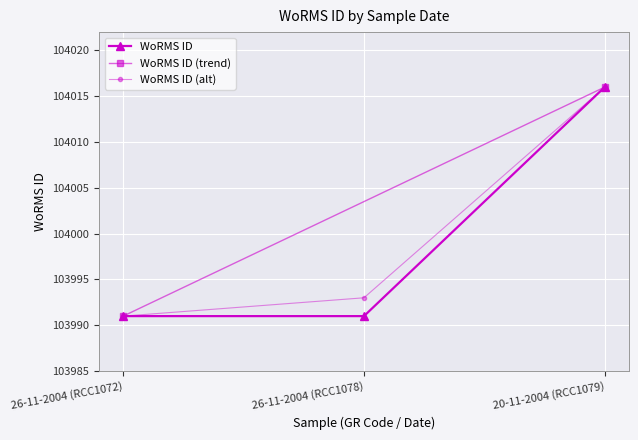

Where is the data nearest to the value 104003?

26-11-2004 (RCC1072)